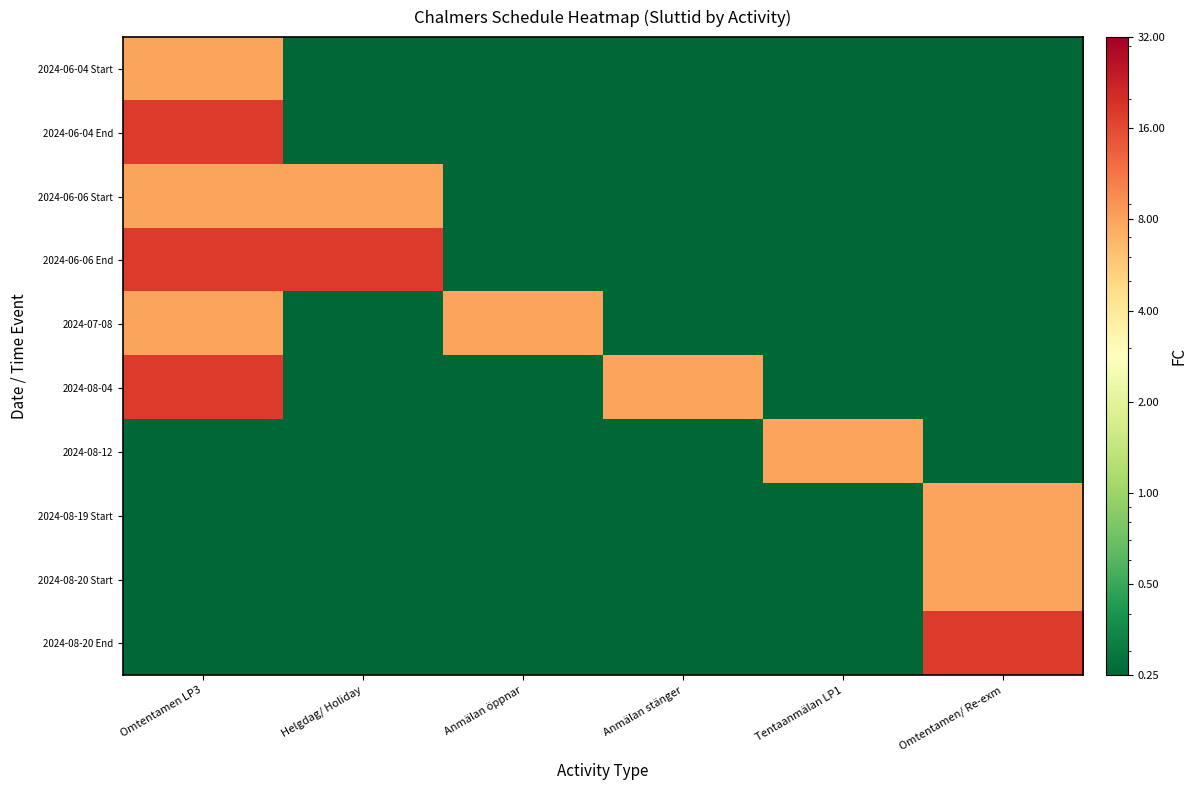

At which category is the sum across all series the highest?

Omtentamen LP3